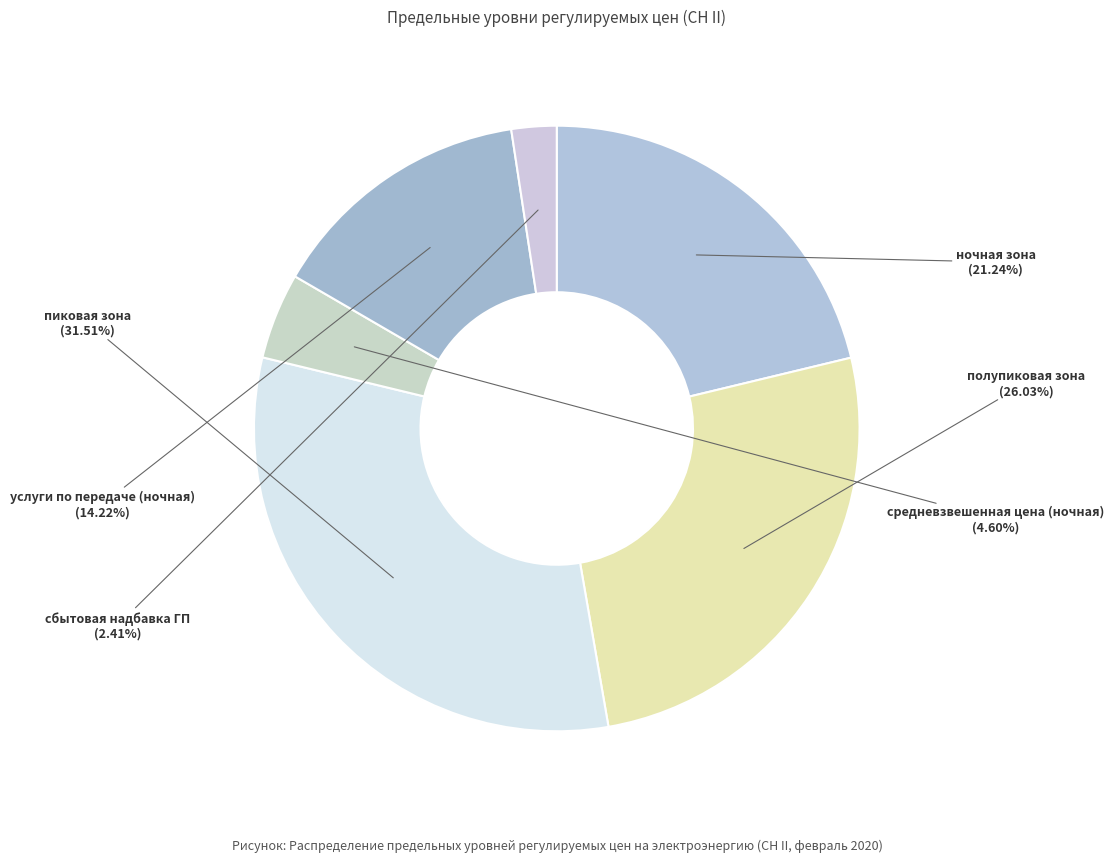

Count the number of slices in the pie.

6